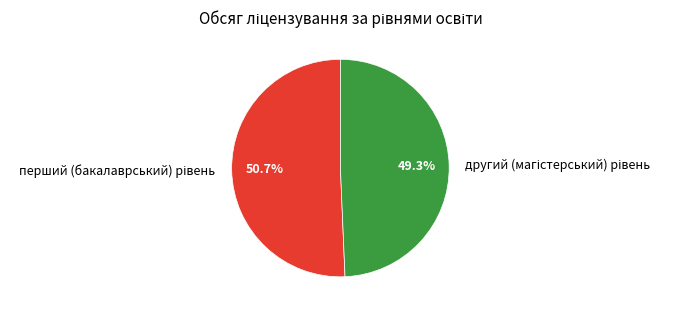

Is there any slice that represents more than half of the pie?

Yes